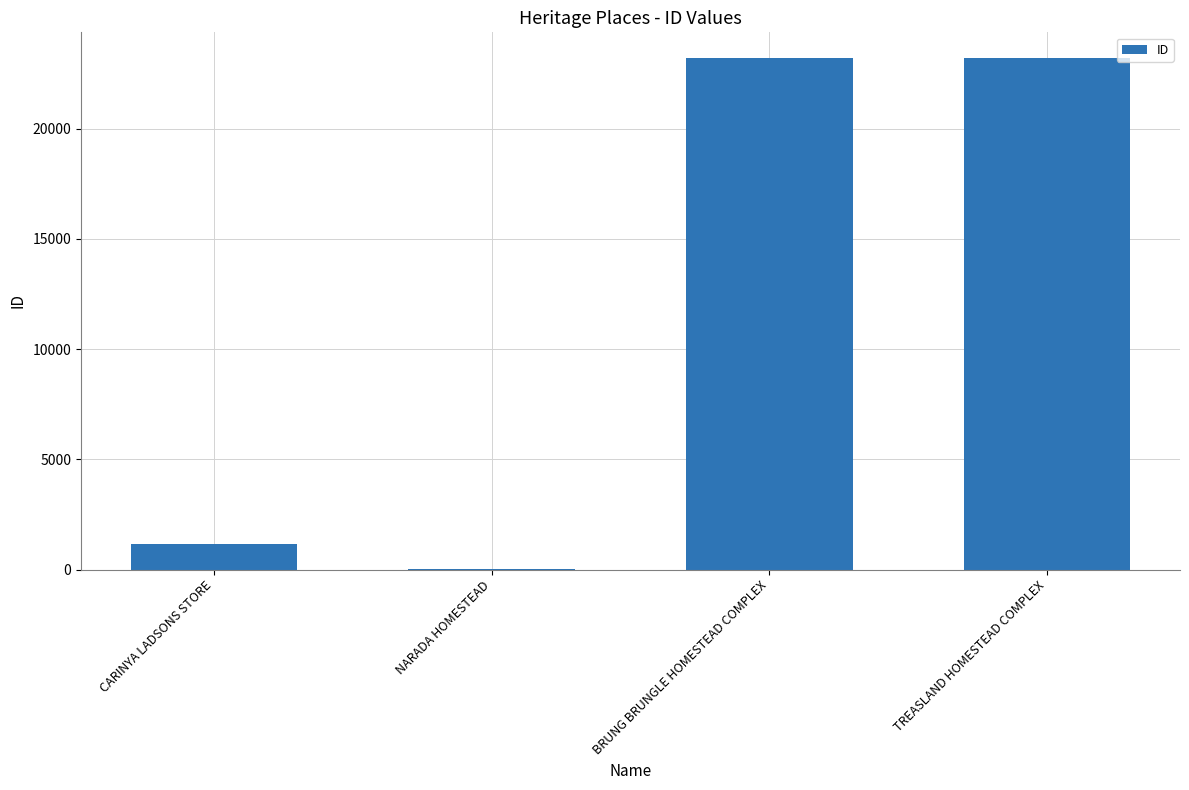

What is the greatest value displayed?

23203